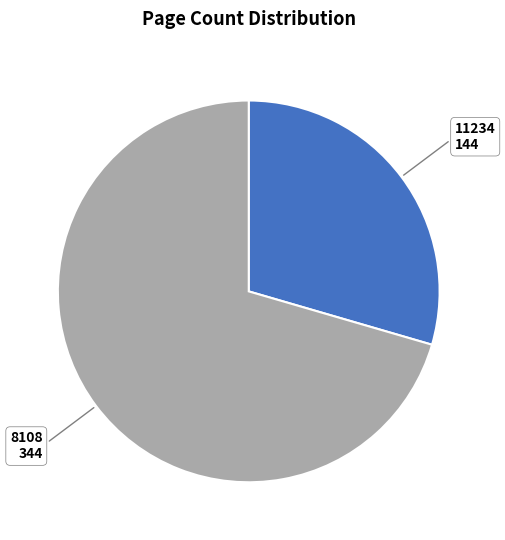

Do 8108 and 11234 together represent more than half of the pie?

Yes